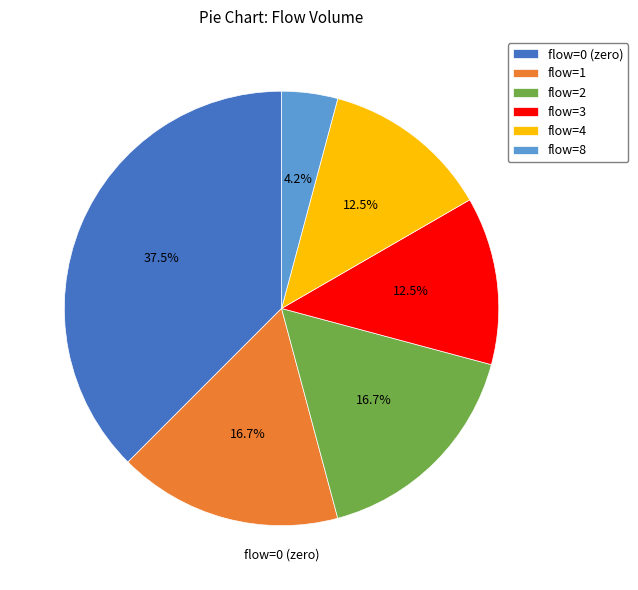

Is there any slice that represents more than half of the pie?

No